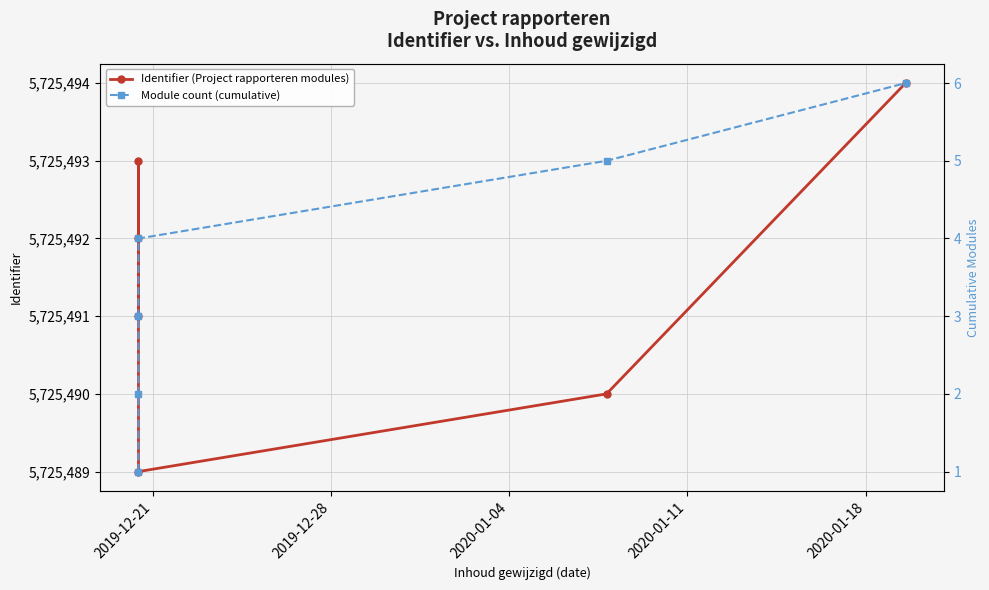

What is the difference between the maximum and second lowest values in the Identifier (Project rapporteren modules) series?

4